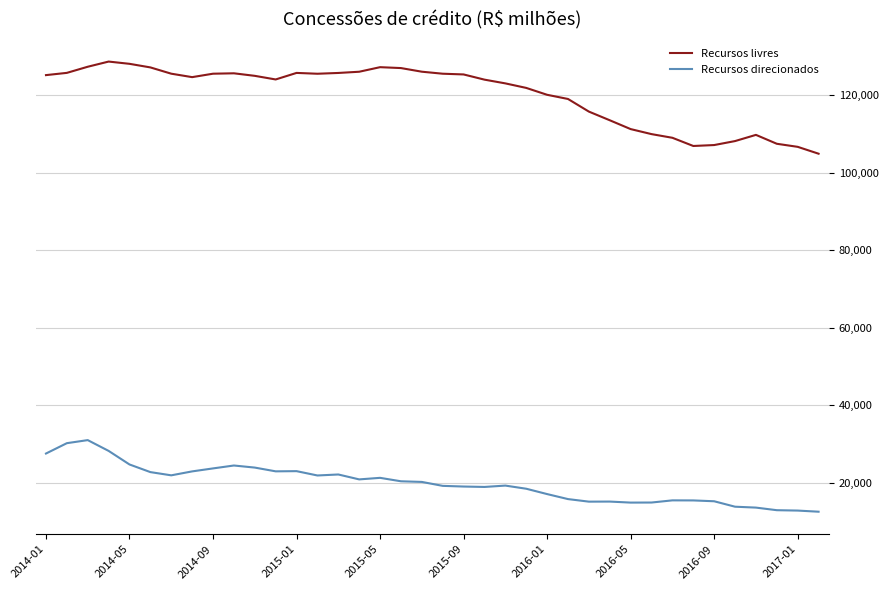

Which series has the widest spread of values?

Recursos livres